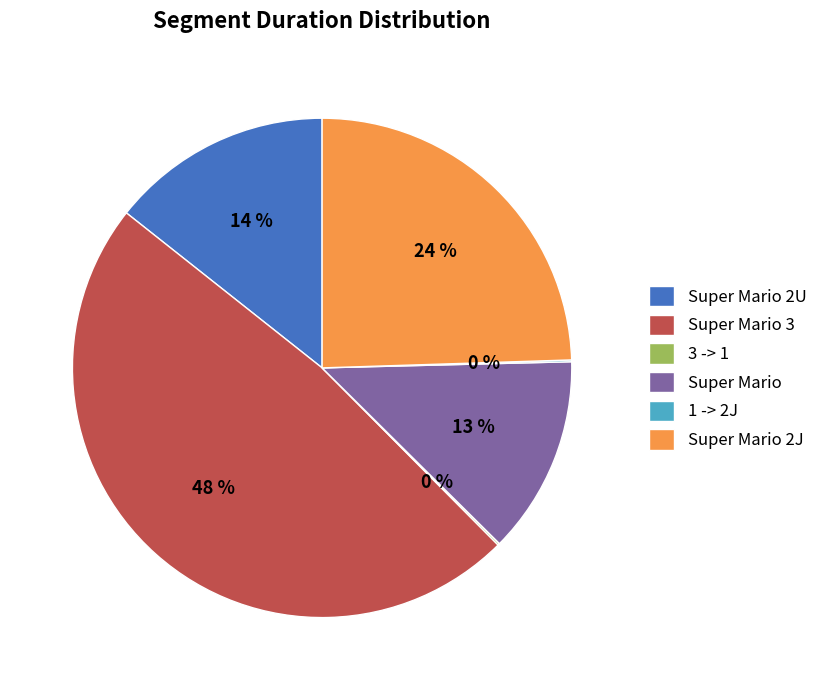

Is there a majority slice in this chart?

No